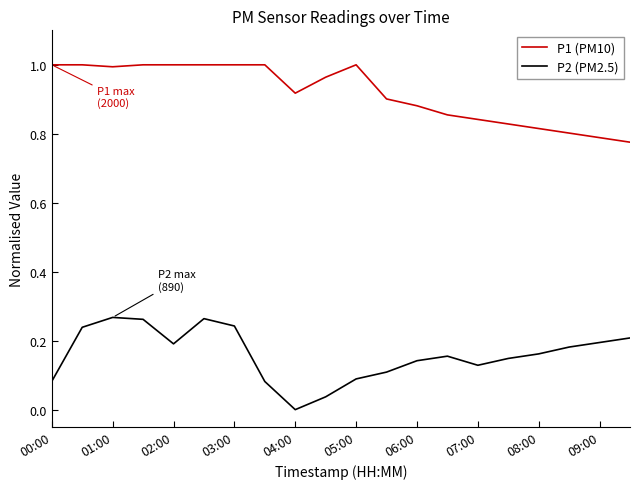

True or false: P2 (PM2.5) and P1 (PM10) intersect in this chart.

False